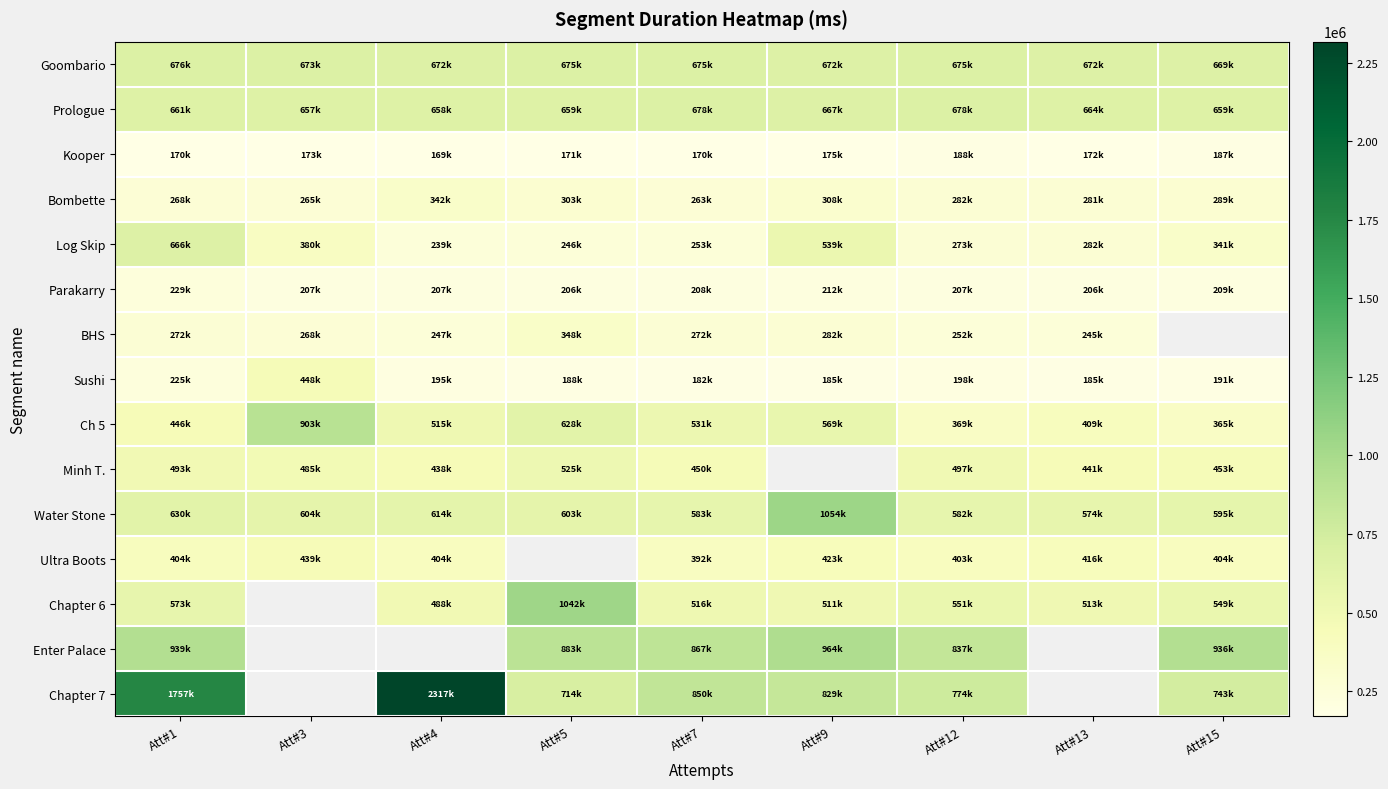

List the labels in order of Sushi value, largest first.

Att#3, Att#1, Att#12, Att#4, Att#15, Att#5, Att#9, Att#13, Att#7